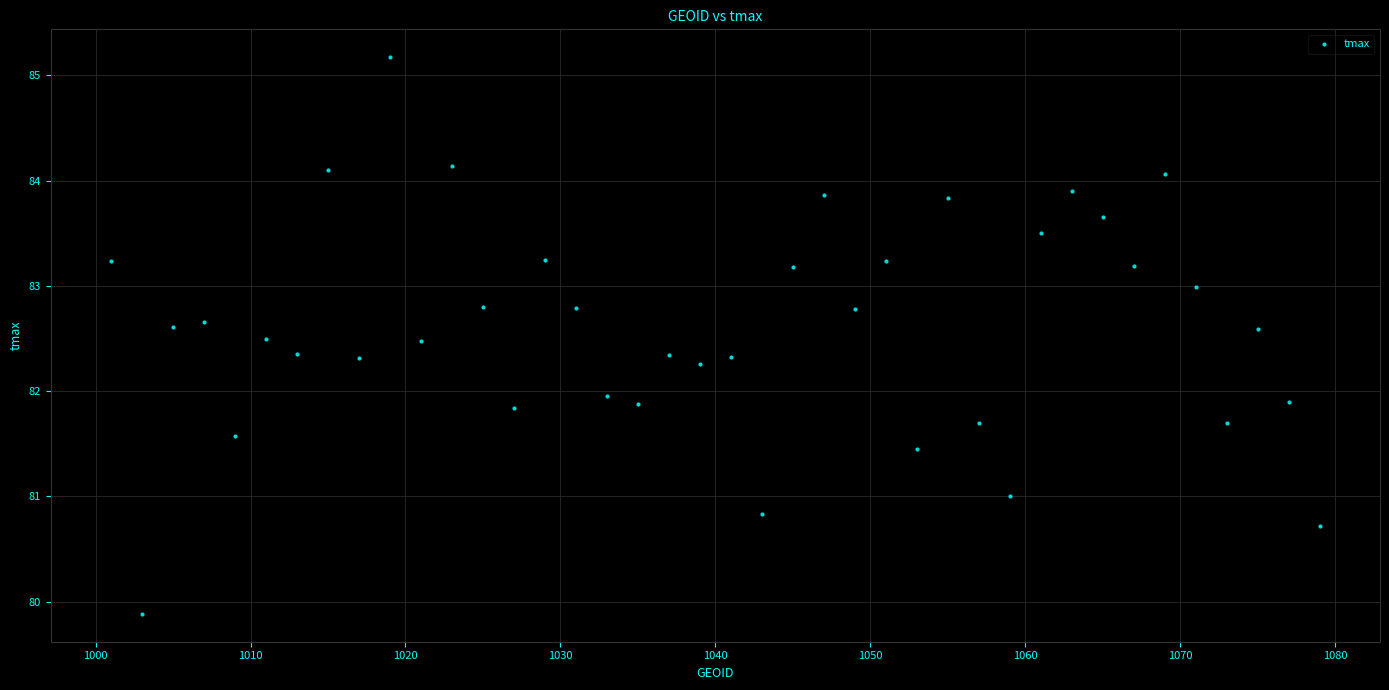

What is the range of X values (max minus min)?

78.0